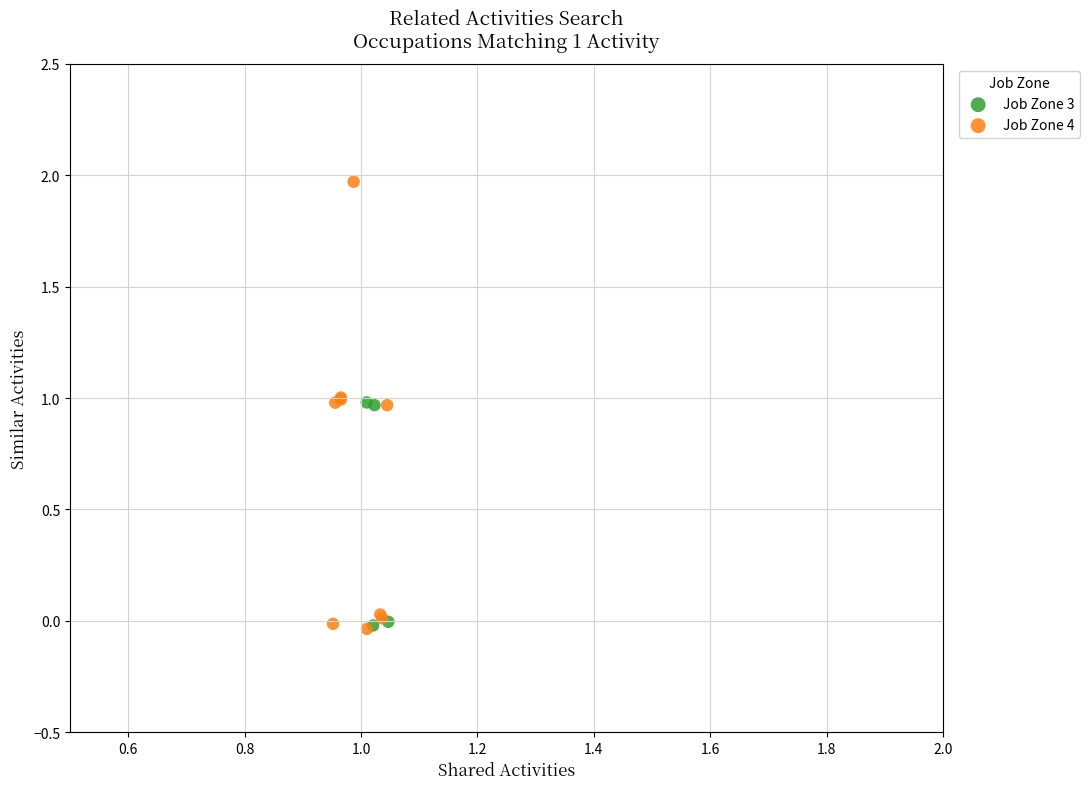

Which series has the widest spread of Y values?

Job Zone 4